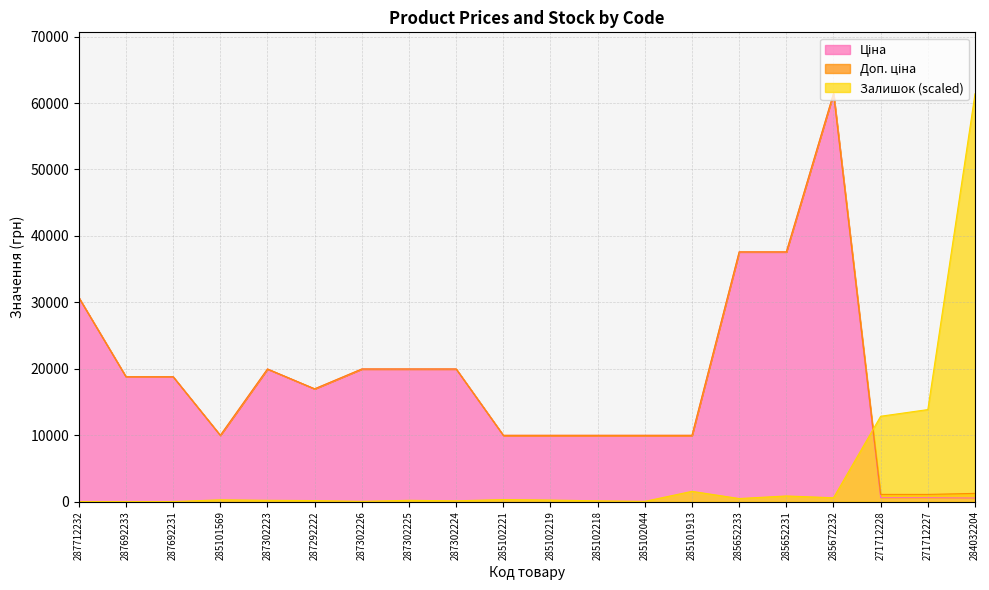

True or false: Ціна and Доп. ціна cross at least once.

False